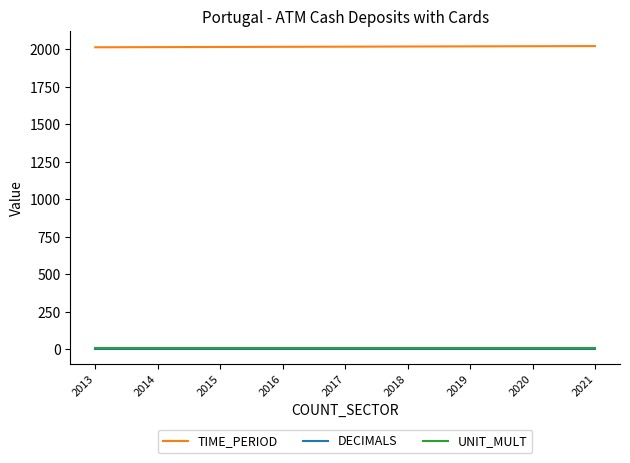

True or false: TIME_PERIOD and DECIMALS cross at least once.

False